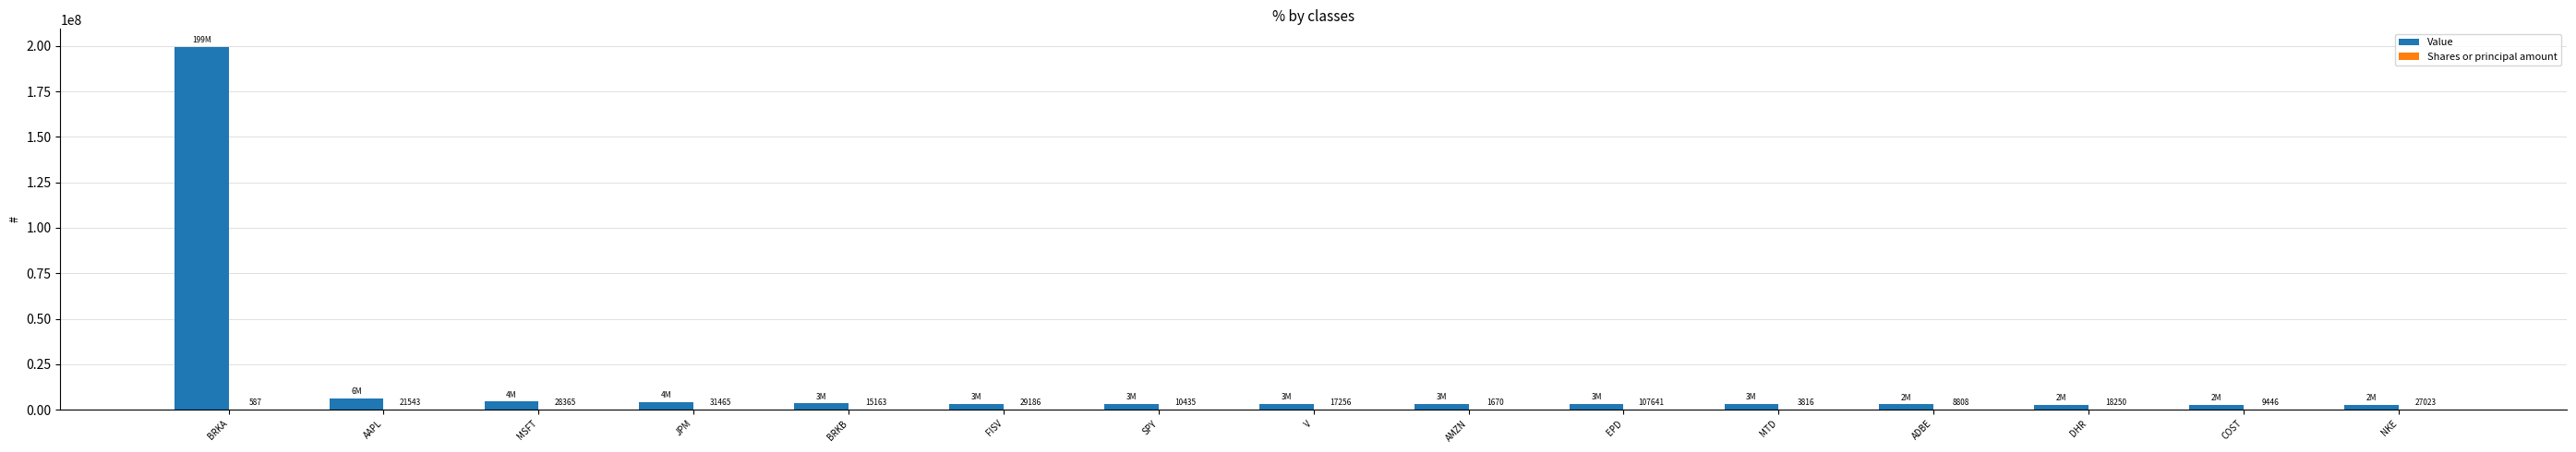

Read the Value value at EPD, to the nearest 100.

3031000